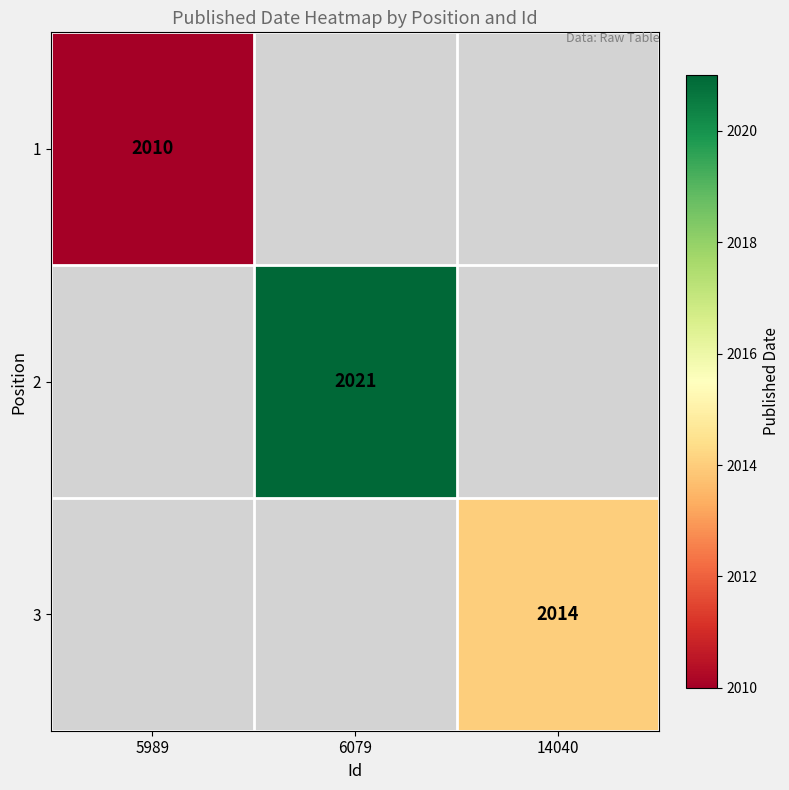

The value of 2 at 6079 is 2021. True or false?

True